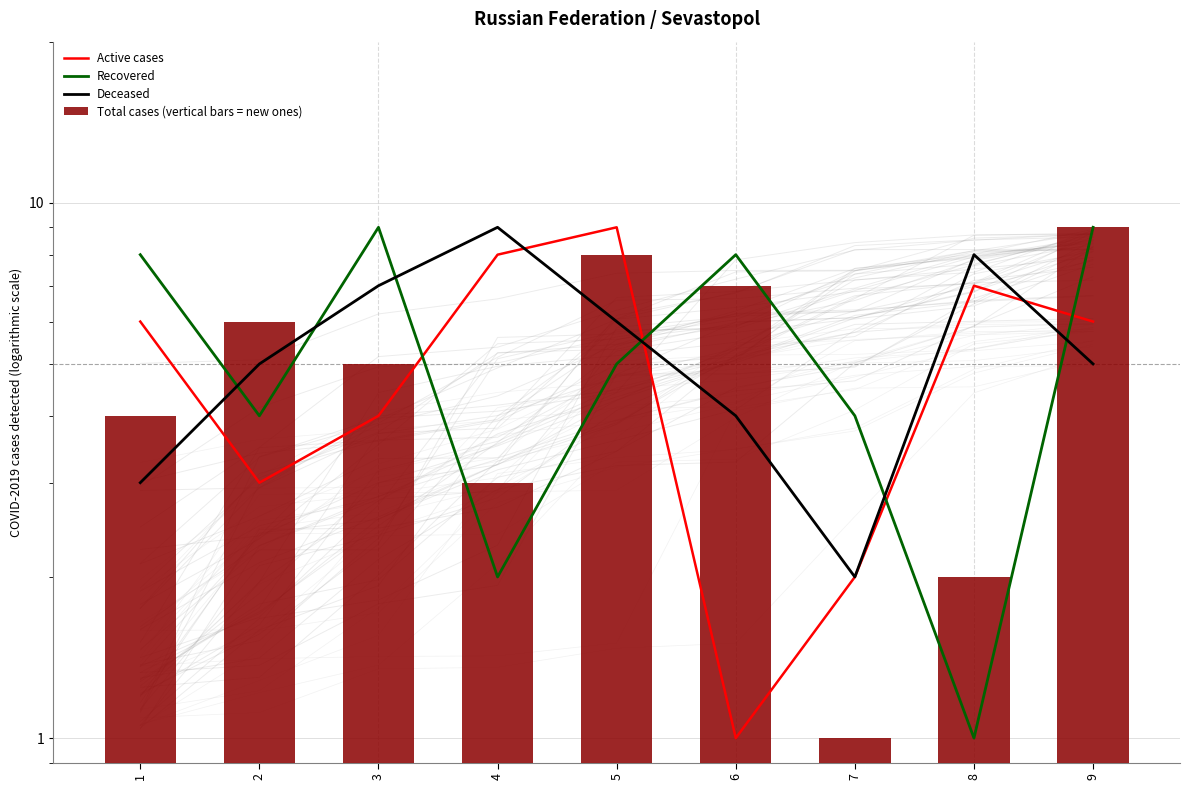

Between 3 and 7, which series saw the biggest shift?

Recovered